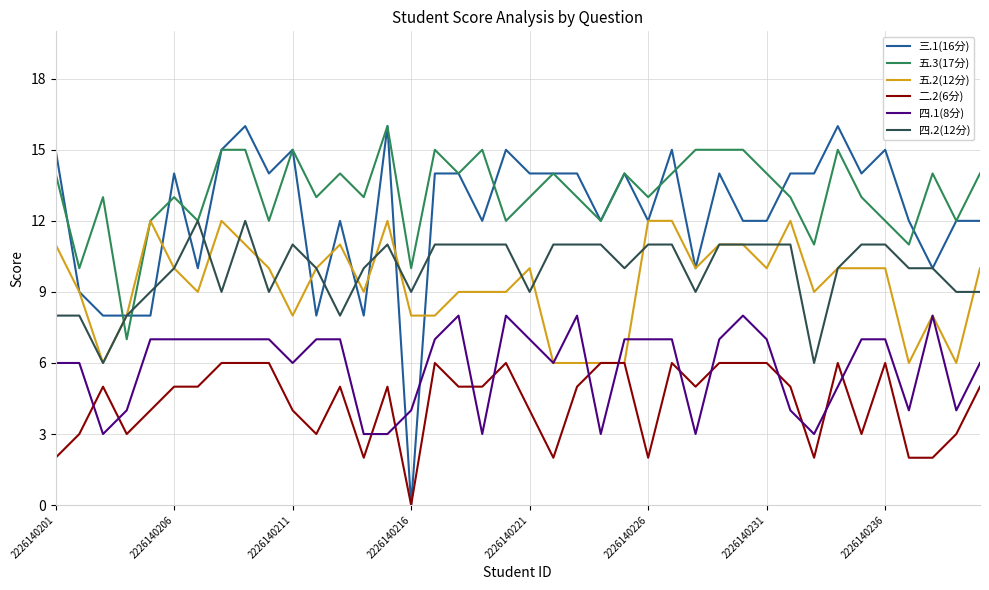

Which series has the largest total across all categories?

五.3(17分)